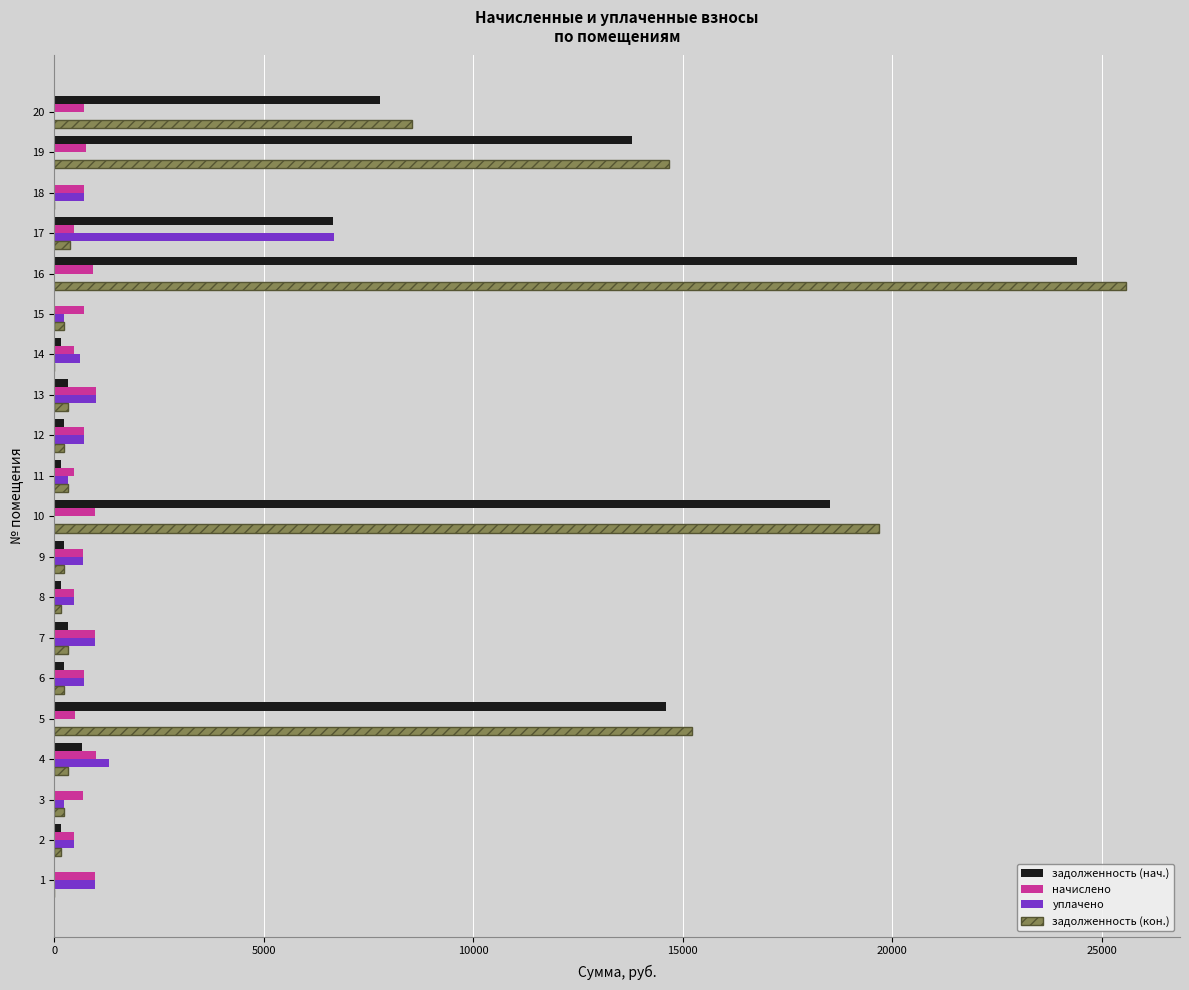

Which series changed the most between 7 and 19?

задолженность (кон.)